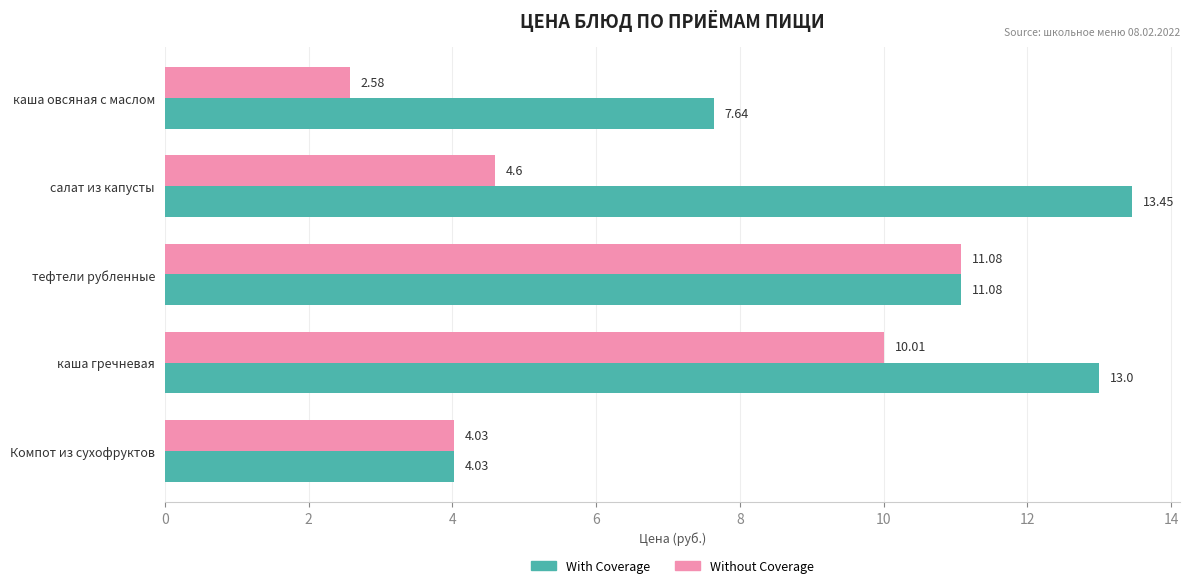

At which label is With Coverage closest to 8?

каша овсяная с маслом